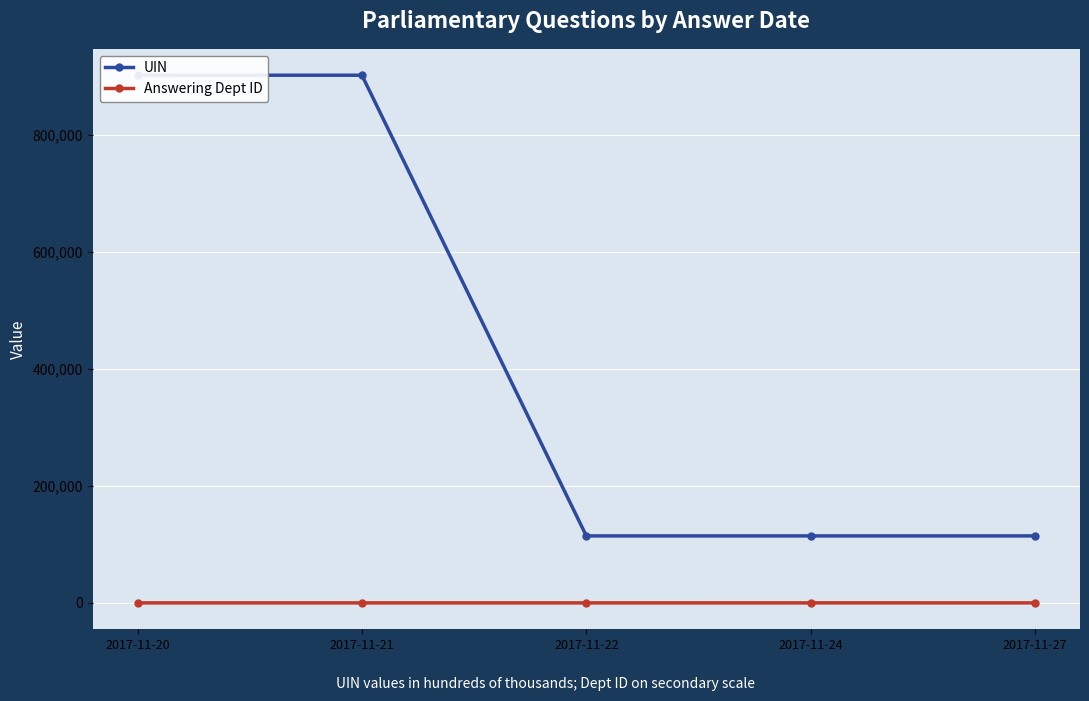

In UIN, how many points are higher than both neighbors (excluding endpoints)?

2